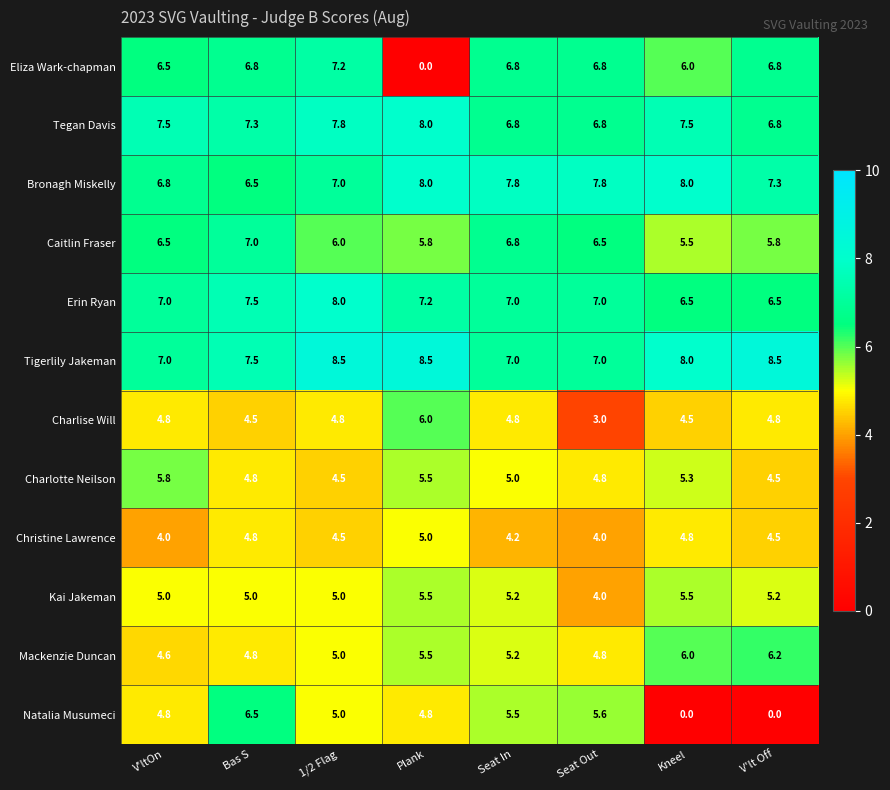

What is the difference between the Kai Jakeman values at Seat Out and Seat In?

1.2